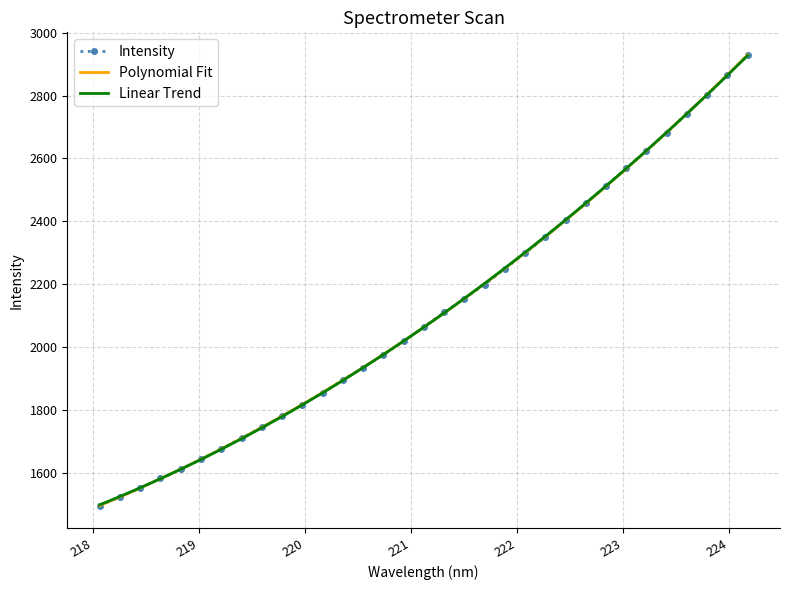

Which series ends up on top after the final intersection of Linear Trend and Polynomial Fit?

Polynomial Fit